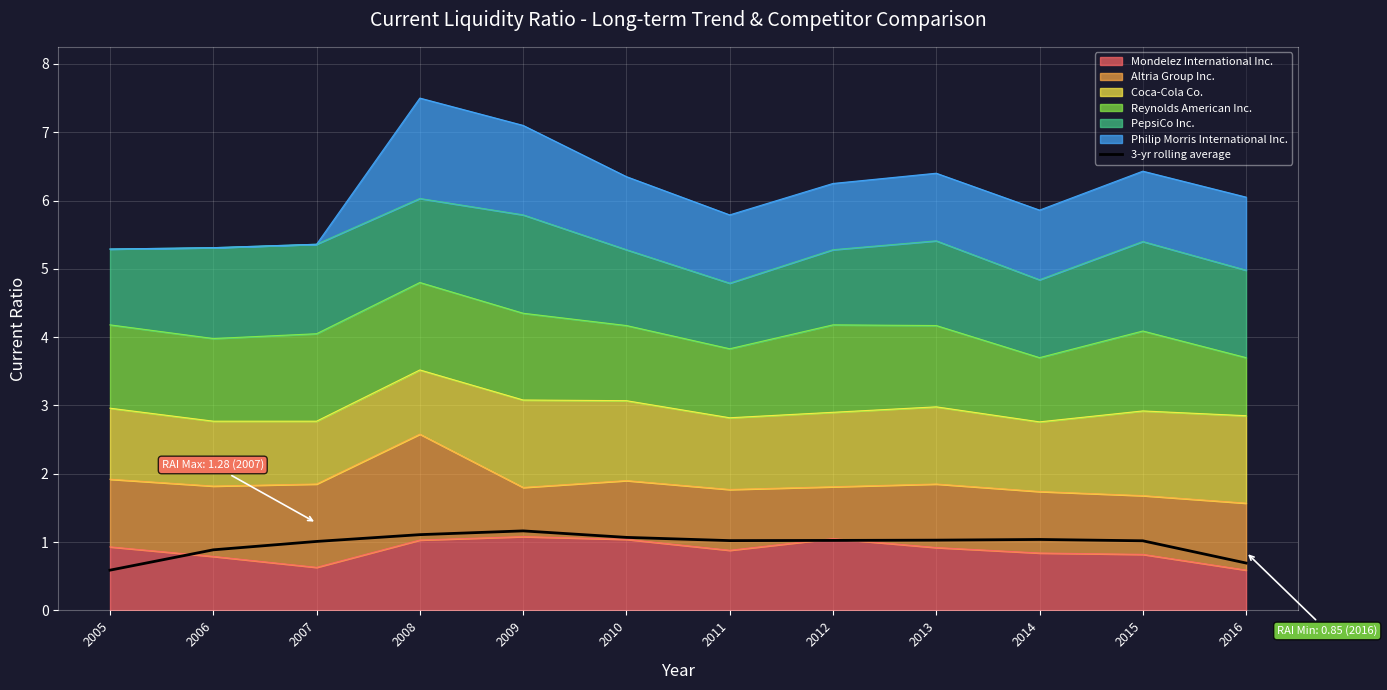

What is the approximate value at 2009?

1.2